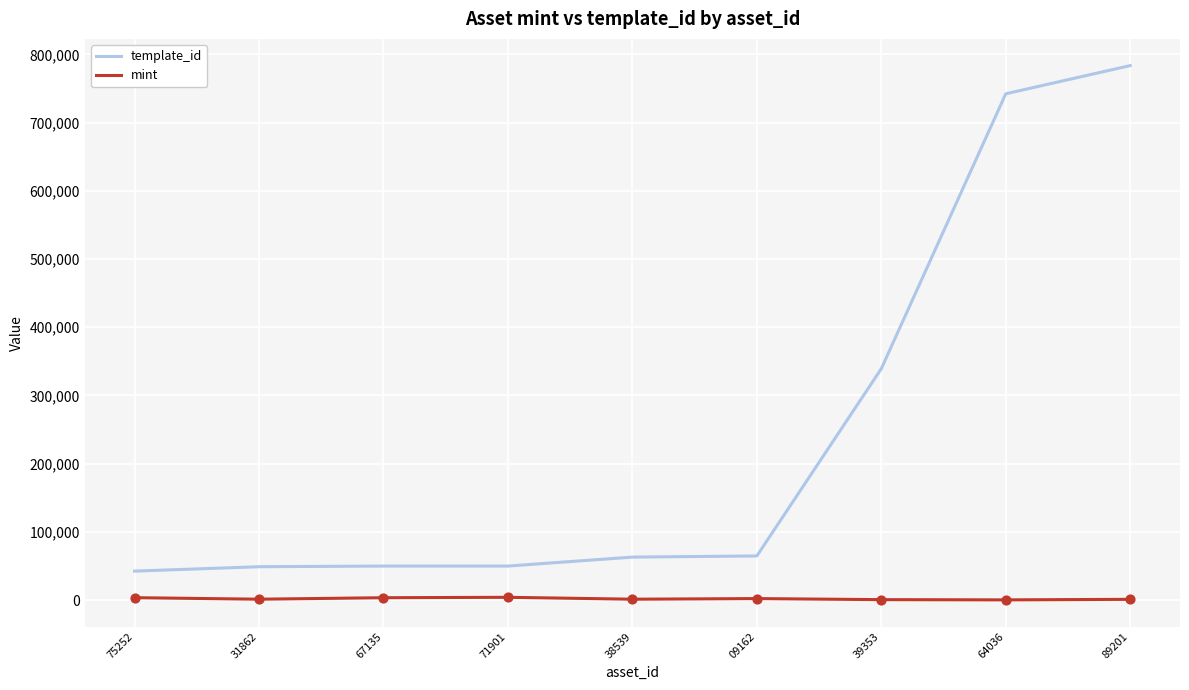

Which series has the largest total across all categories?

template_id